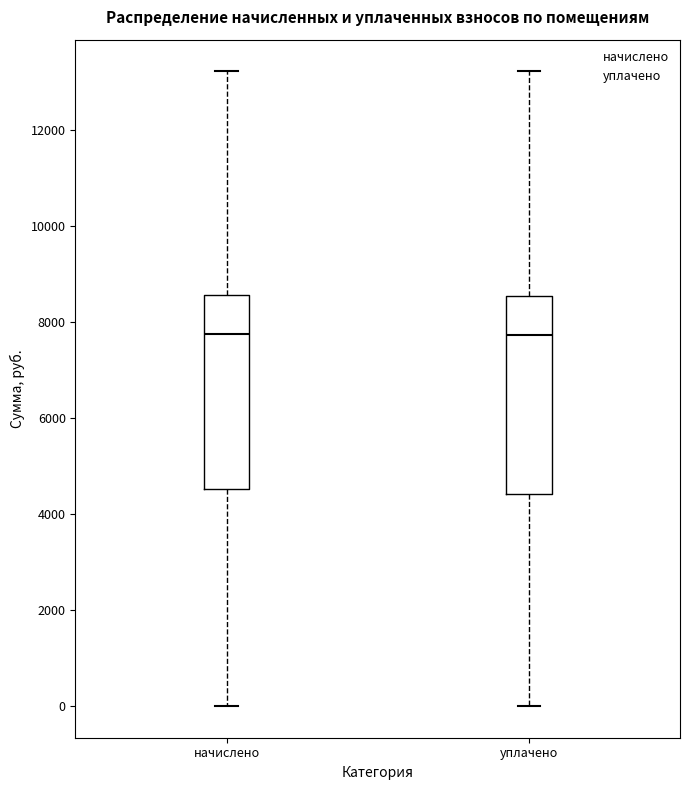

Reading left to right, transcribe this box plot: for each box, give where its median line is, the range the box spans, and where its two whiskers end, as read against the y-axis. The values are not printed on the chart, so give them approximately, as read against the axis.

начислено: median 7800, box 4600 to 8600, whiskers 0 to 13200
уплачено: median 7800, box 4400 to 8600, whiskers 0 to 13200